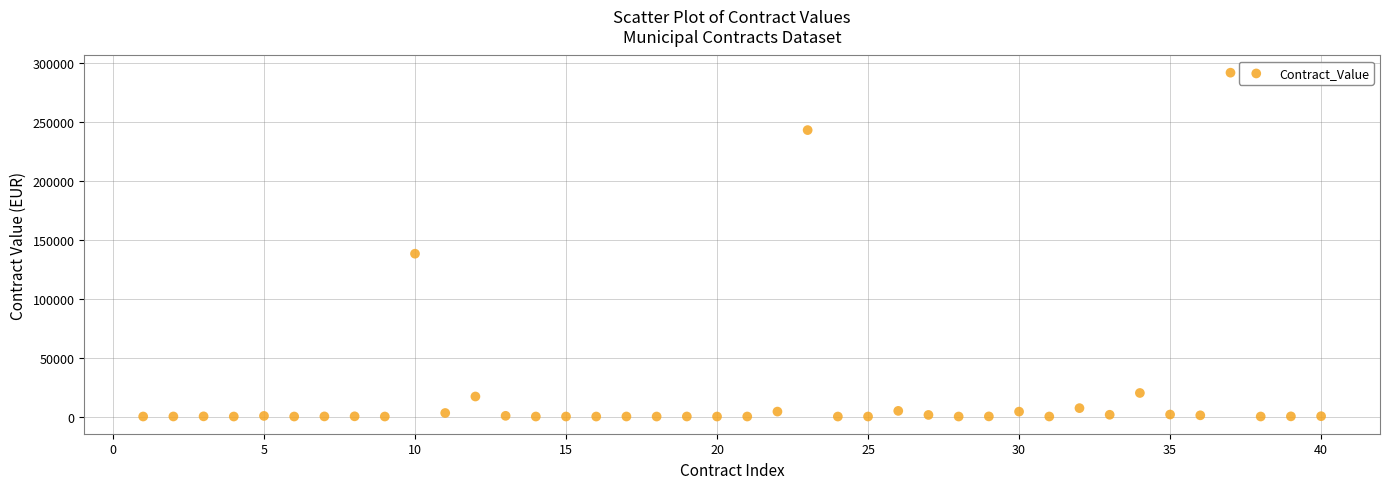

What Y value in the scatter plot is closest to 145988?

138260.0